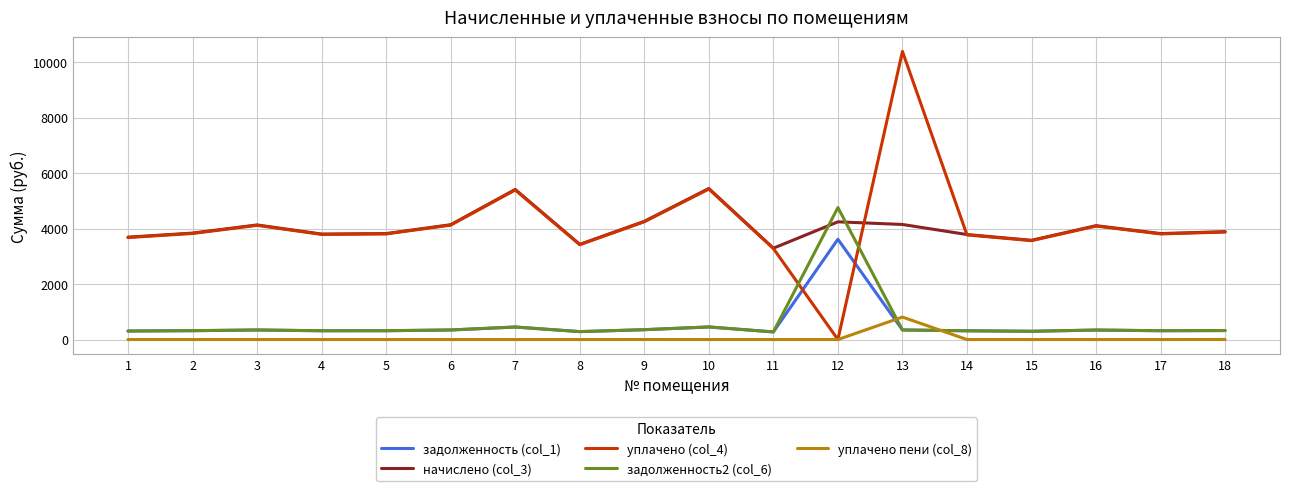

True or false: начислено (col_3) and задолженность (col_1) cross at least once.

False